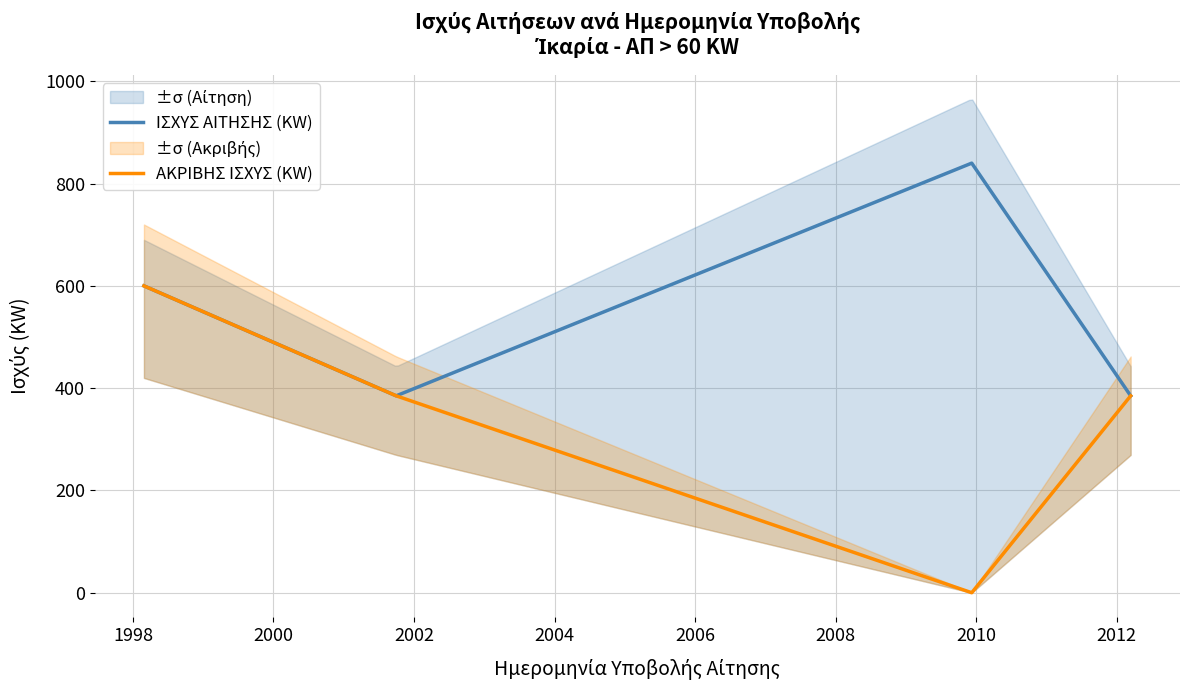

What is the maximum value for ΙΣΧΥΣ ΑΙΤΗΣΗΣ (KW)?

840